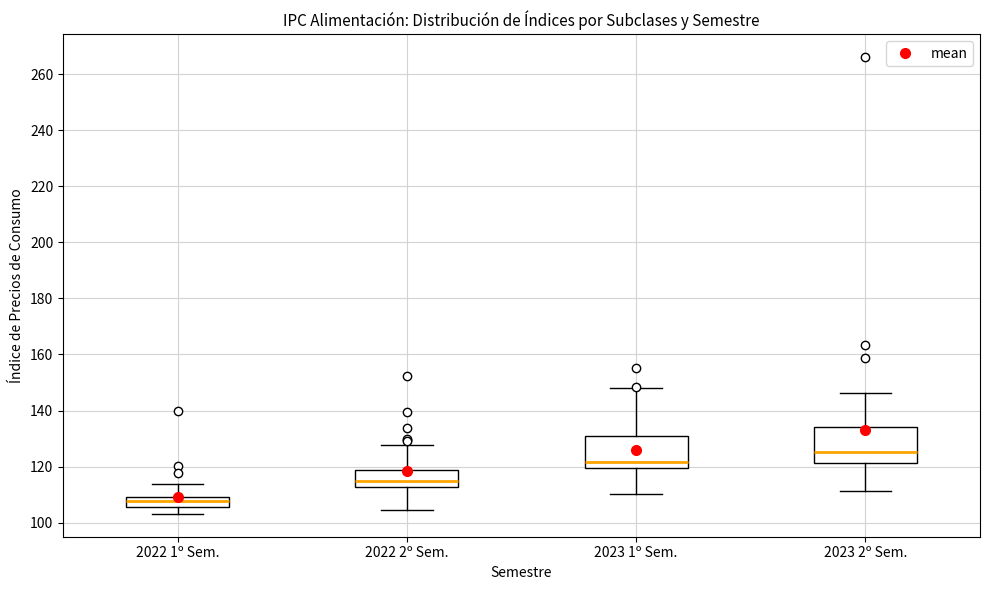

Reading left to right, read every box against the y-axis: the position of its median line, the range the box covers, and the ends of its whiskers. The values are not printed on the chart, so give them approximately, as read against the axis.

2022 1º Sem.: median 108, box 106 to 110, whiskers 104 to 114
2022 2º Sem.: median 116, box 112 to 118, whiskers 104 to 128
2023 1º Sem.: median 122, box 120 to 132, whiskers 110 to 148
2023 2º Sem.: median 126, box 122 to 134, whiskers 112 to 146